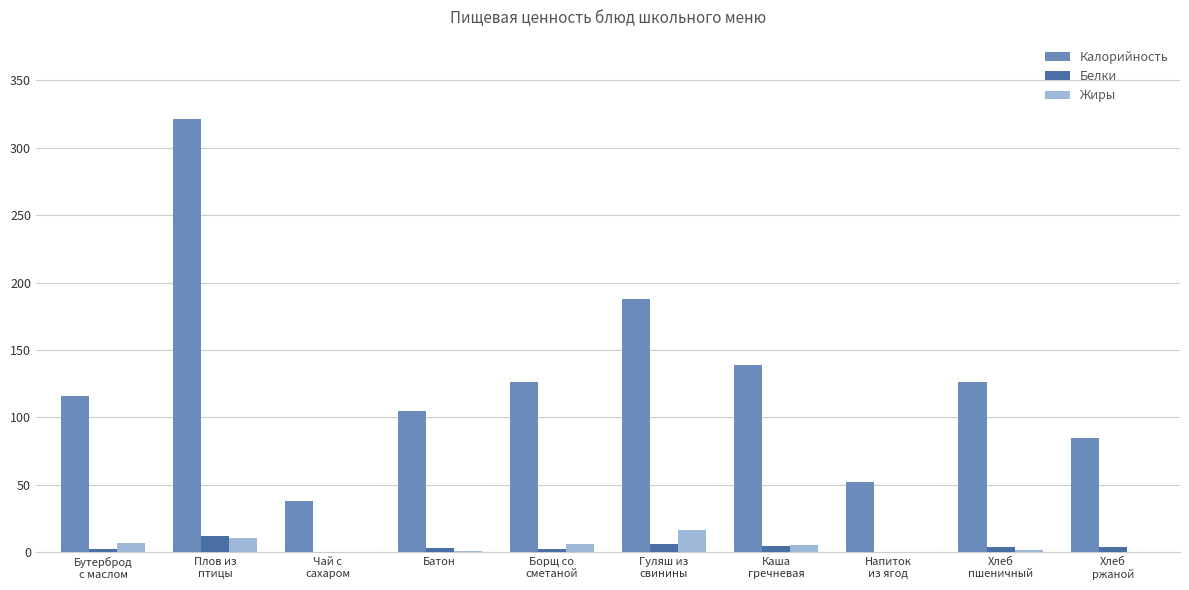

What is the sum of all Калорийность values?

1296.0